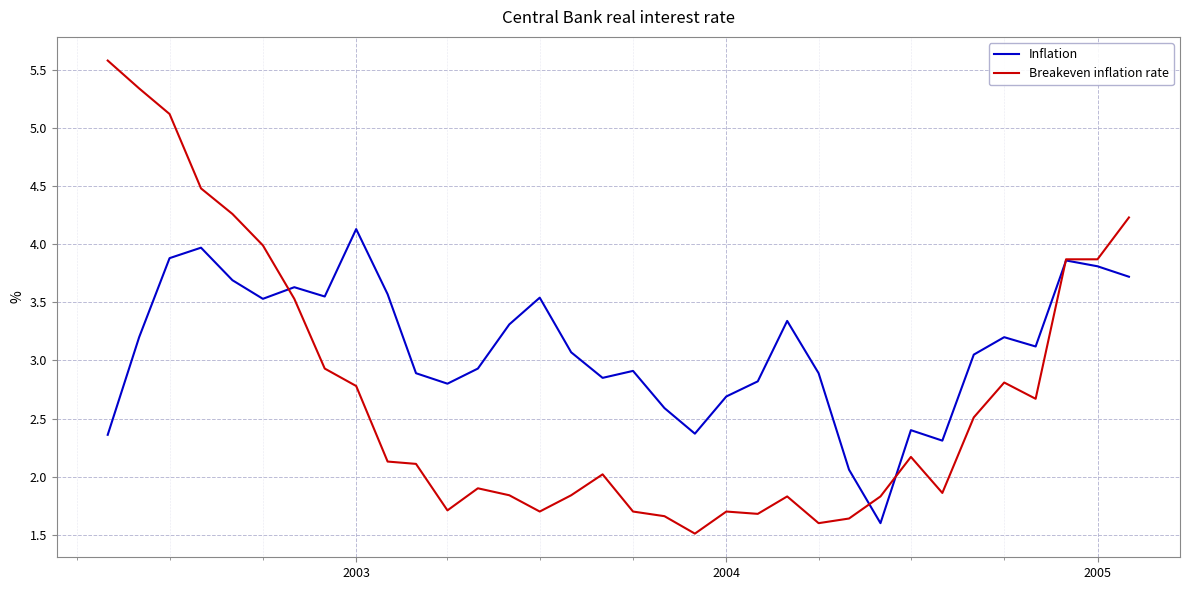

What is the sum of all Breakeven inflation rate values?

92.4